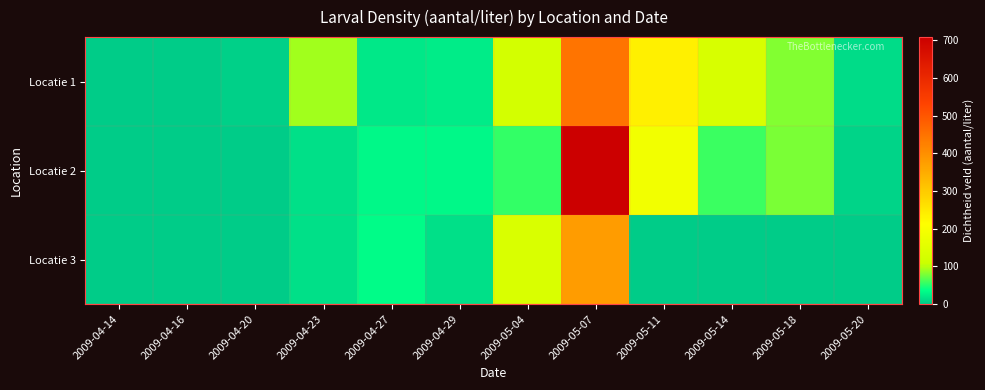

Rank the series by their maximum value, from lowest to highest.

Locatie 3, Locatie 1, Locatie 2